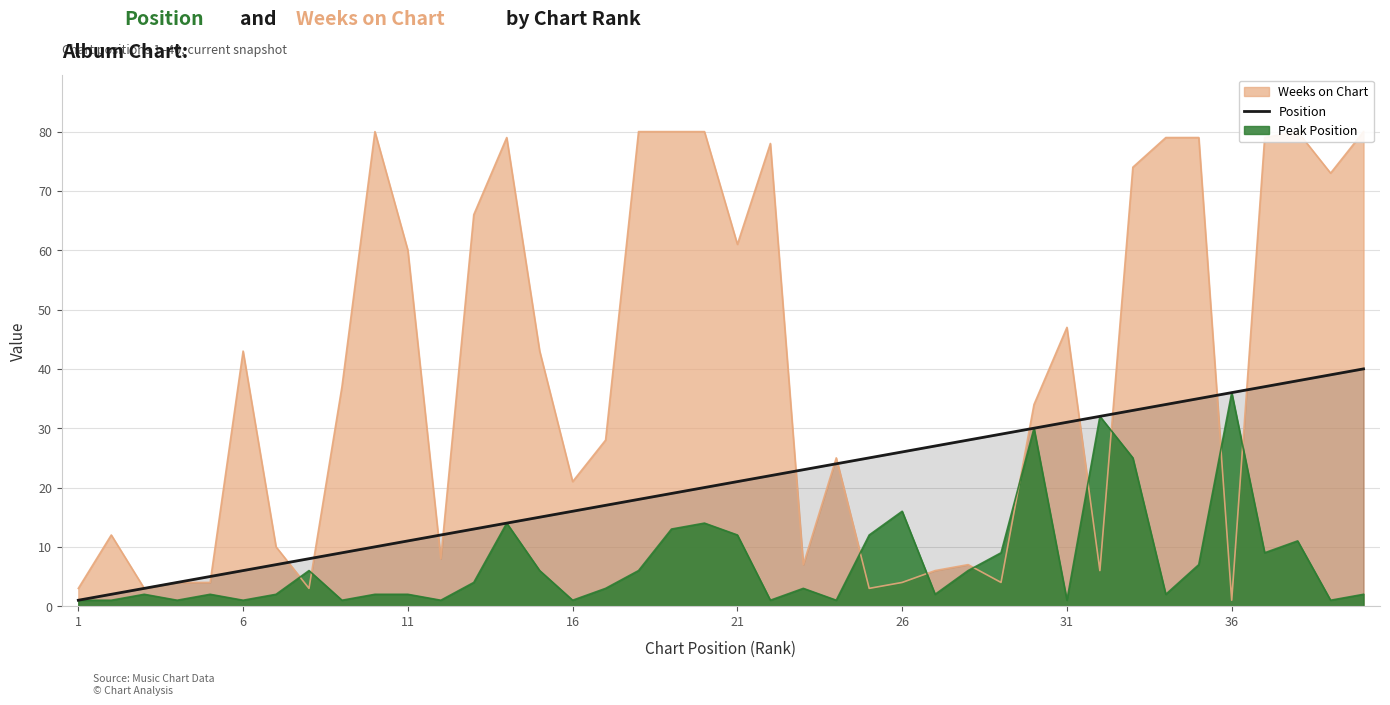

Is it true that Position equals 13 at 26?

False